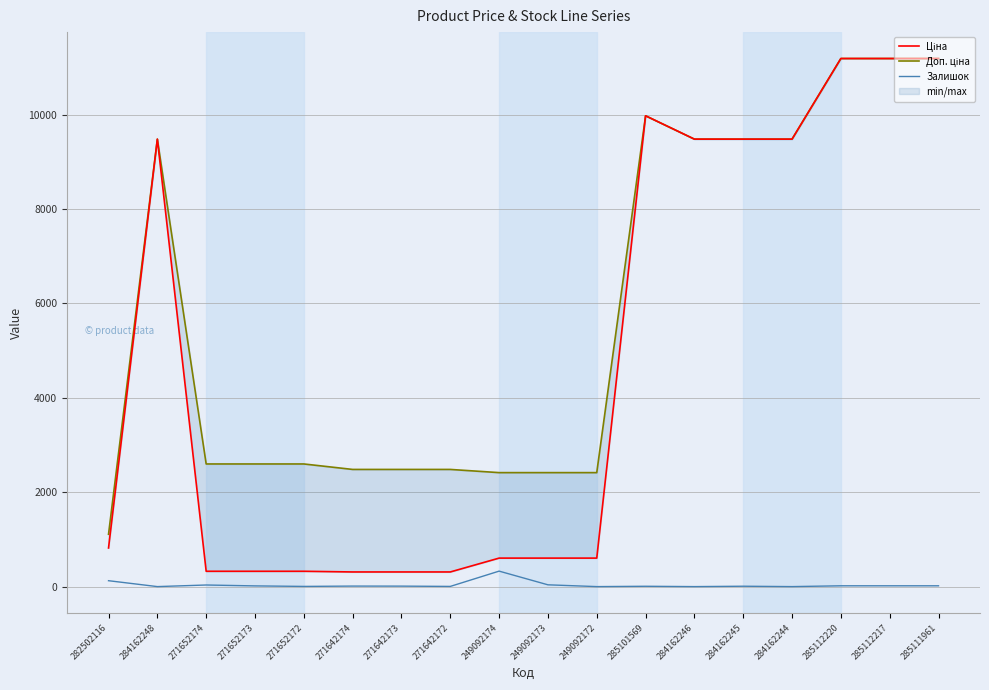

At how many categories does at least one series exceed 1722?

17